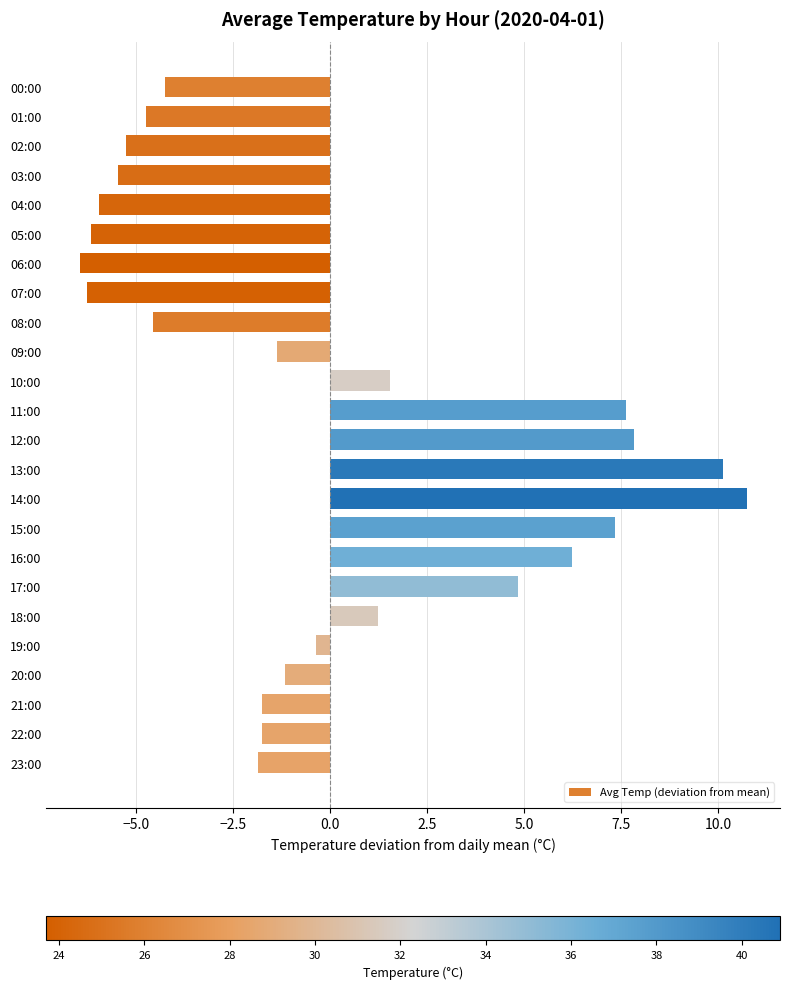

What is the label of the 6th bar from the bottom?

18:00